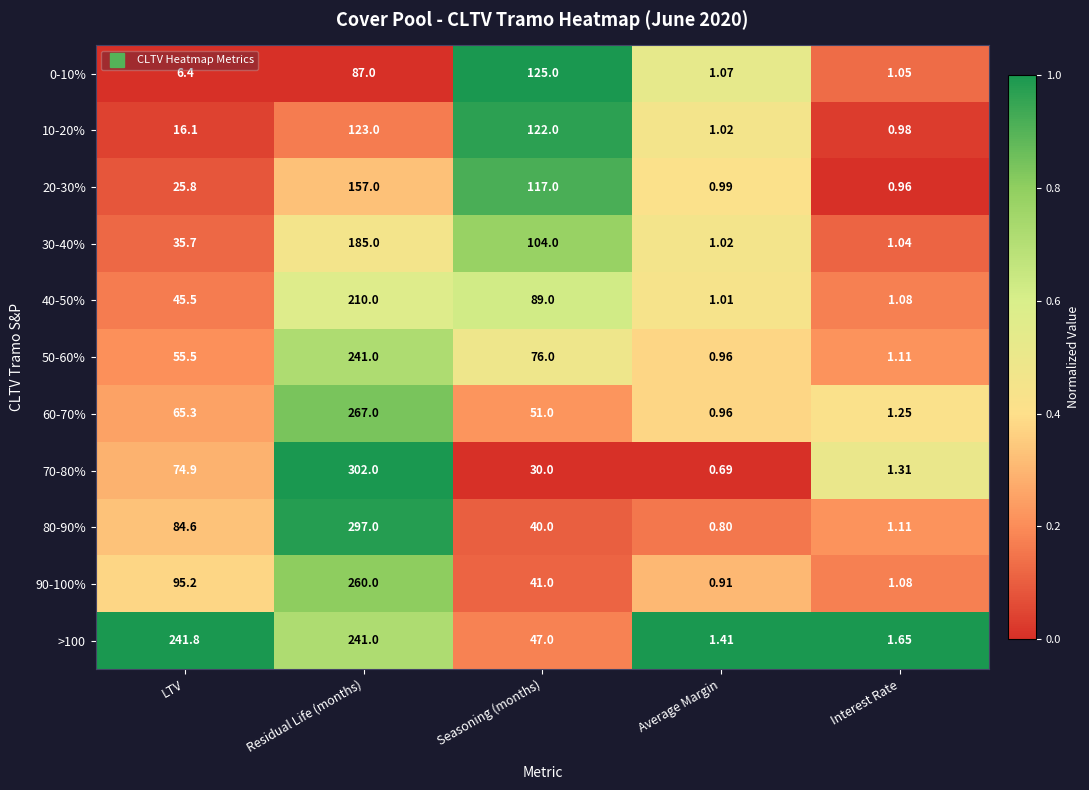

List the labels in order of 70-80% value, smallest first.

Average Margin, Interest Rate, Seasoning (months), LTV, Residual Life (months)